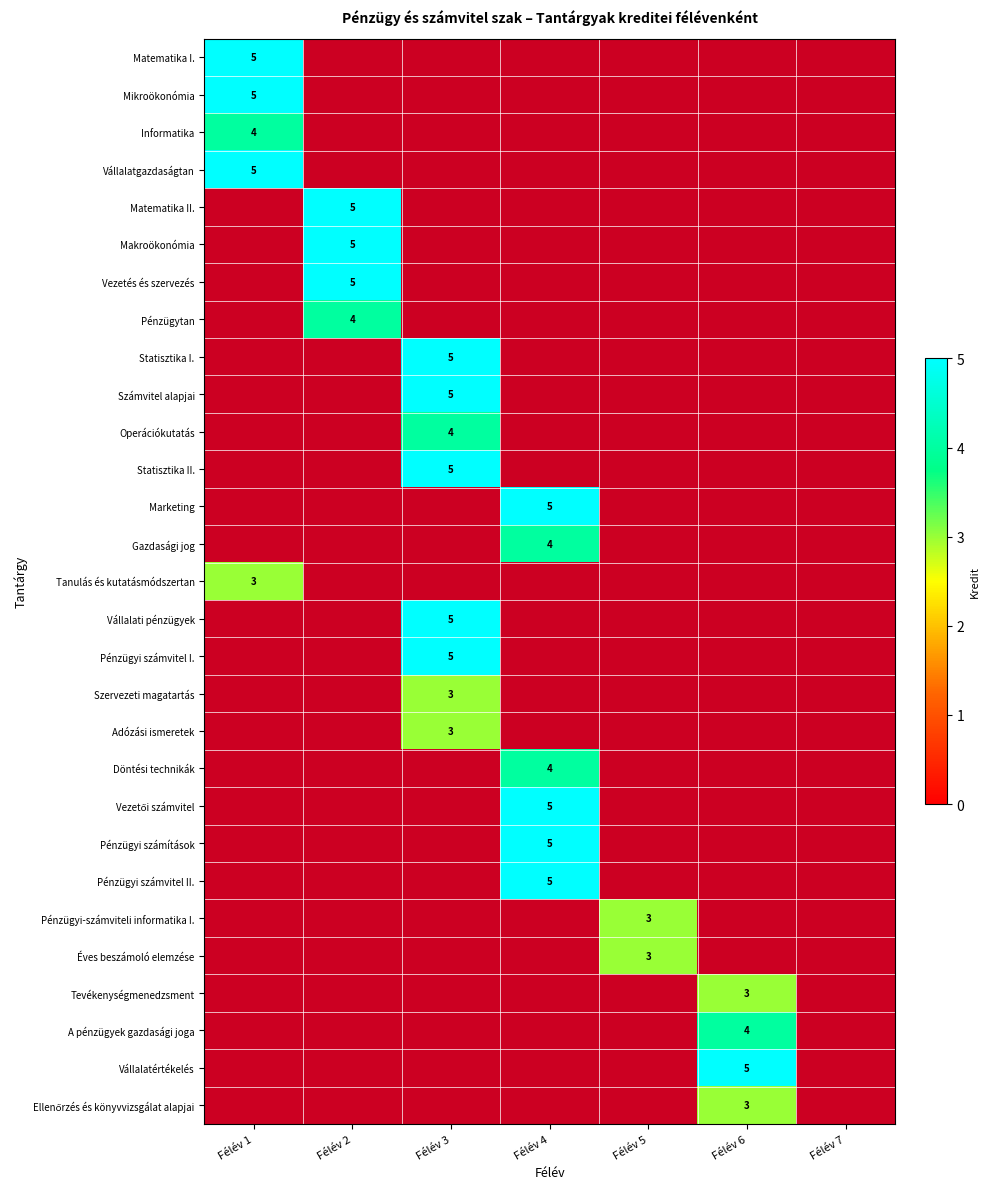

How many categories are shown in the chart?

7